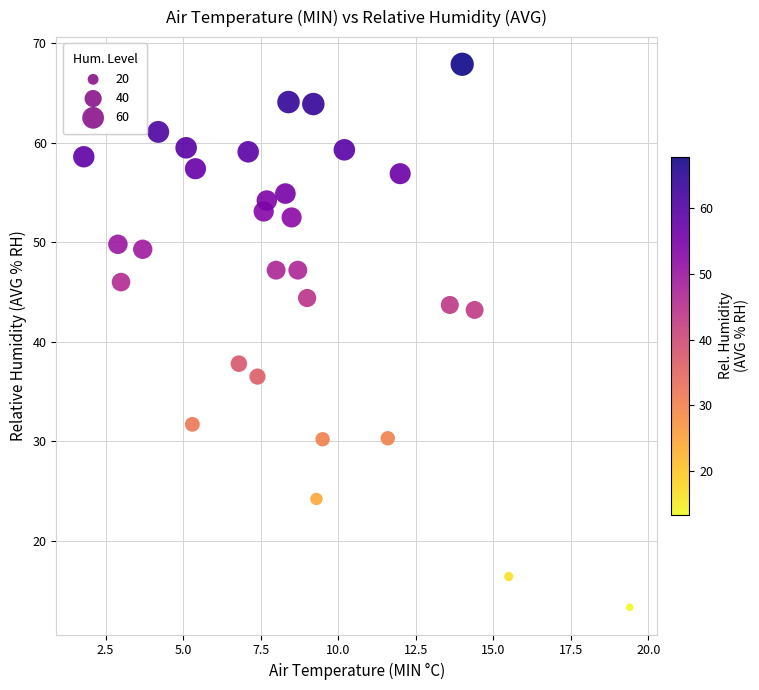

What is the range of Y values (max minus min)?

54.6